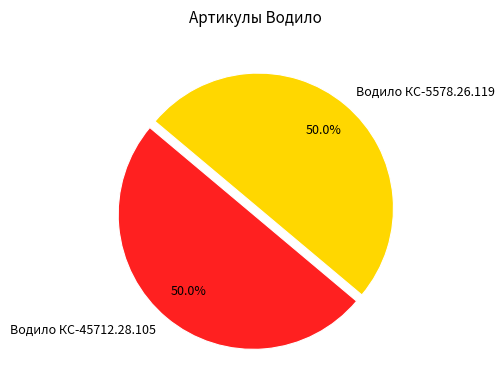

The Водило КС-5578.26.119 slice represents 50% of the pie. True or false?

True